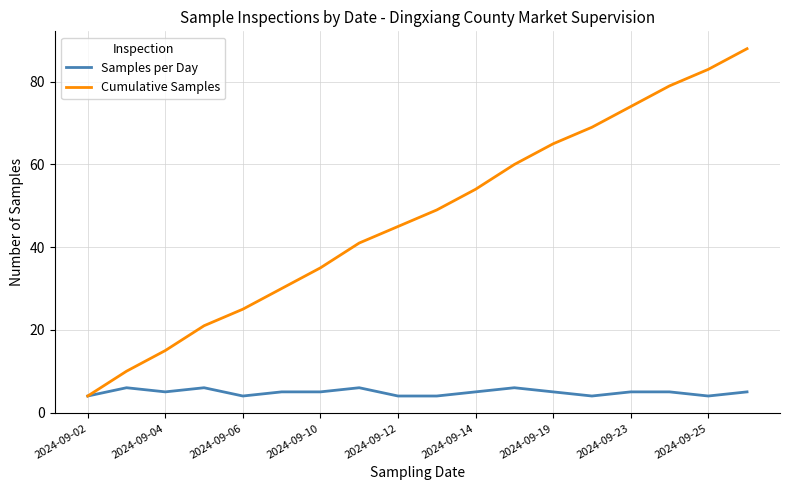

What is the maximum value for Cumulative Samples?

88